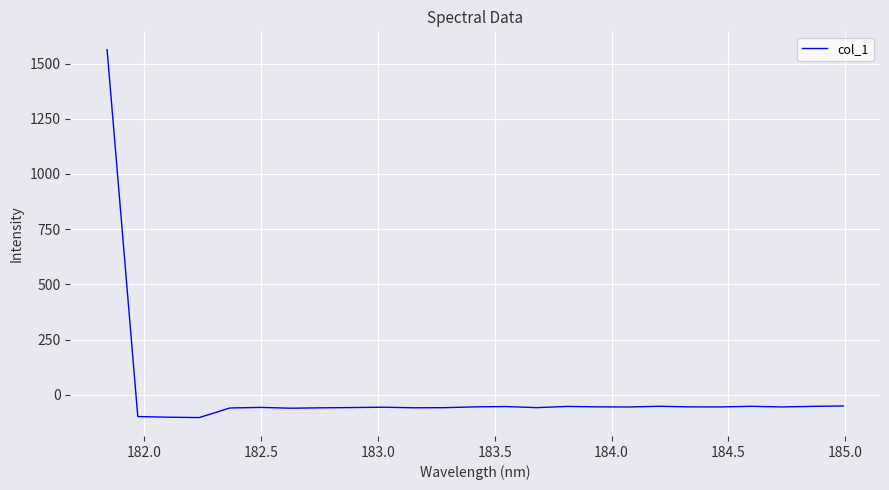

What is the difference between the maximum and minimum values?

1665.2